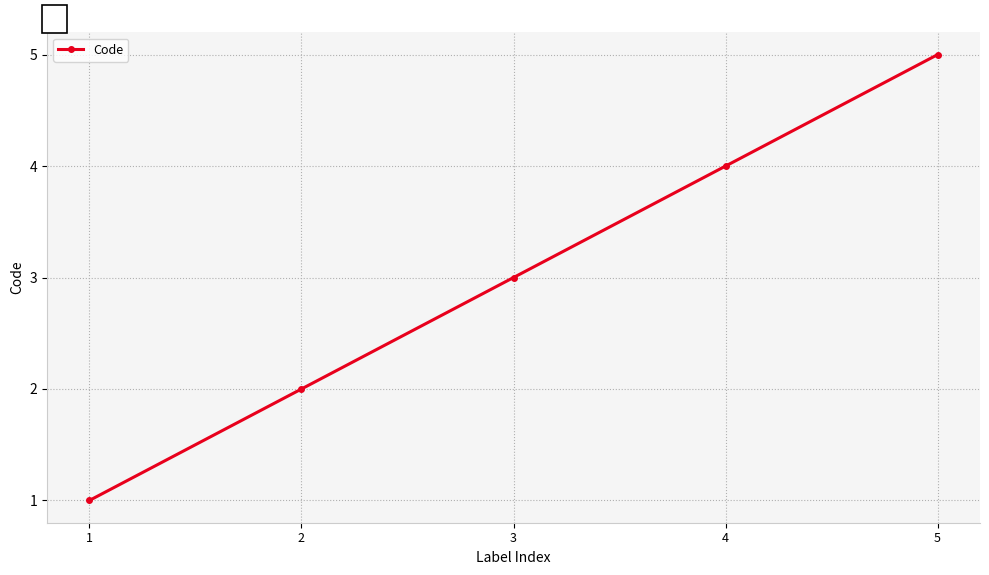

True or false: there are more than 2 points higher than both neighbors.

False